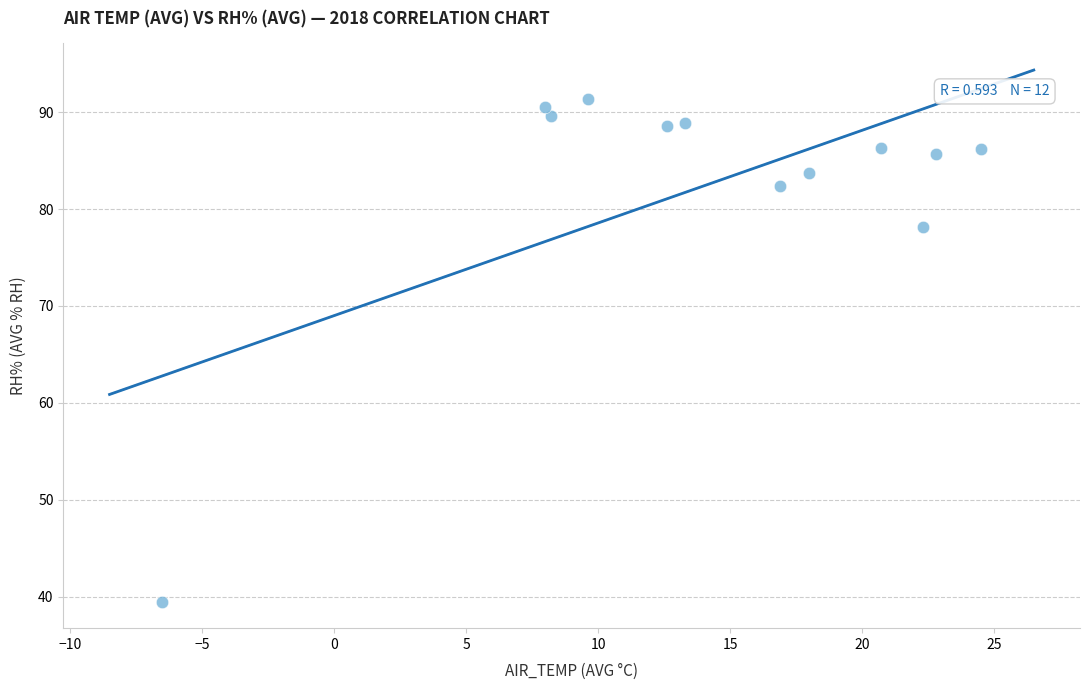

What is the average X value?

14.2